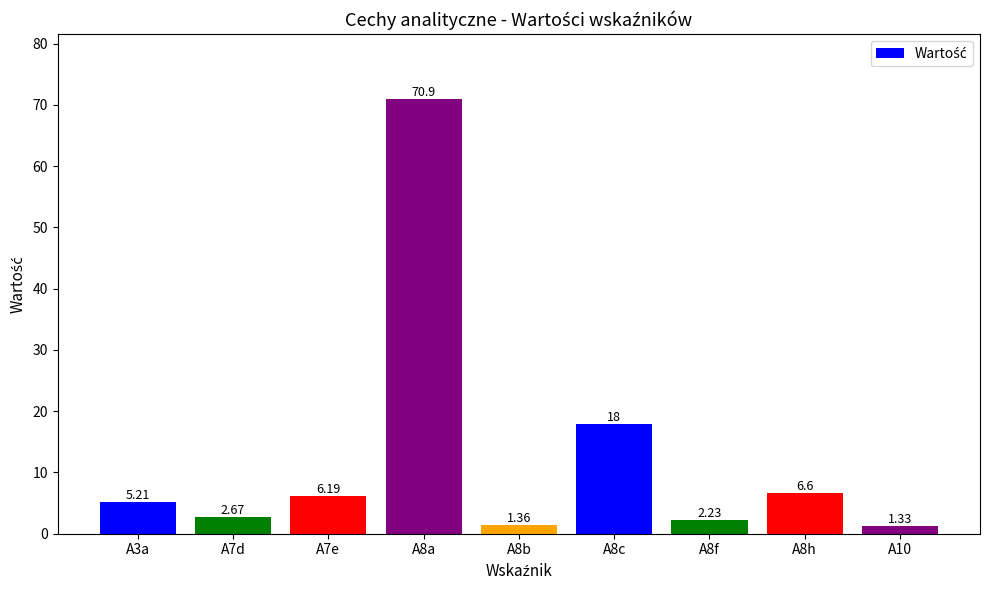

At which label is the value closest to 36?

A8c